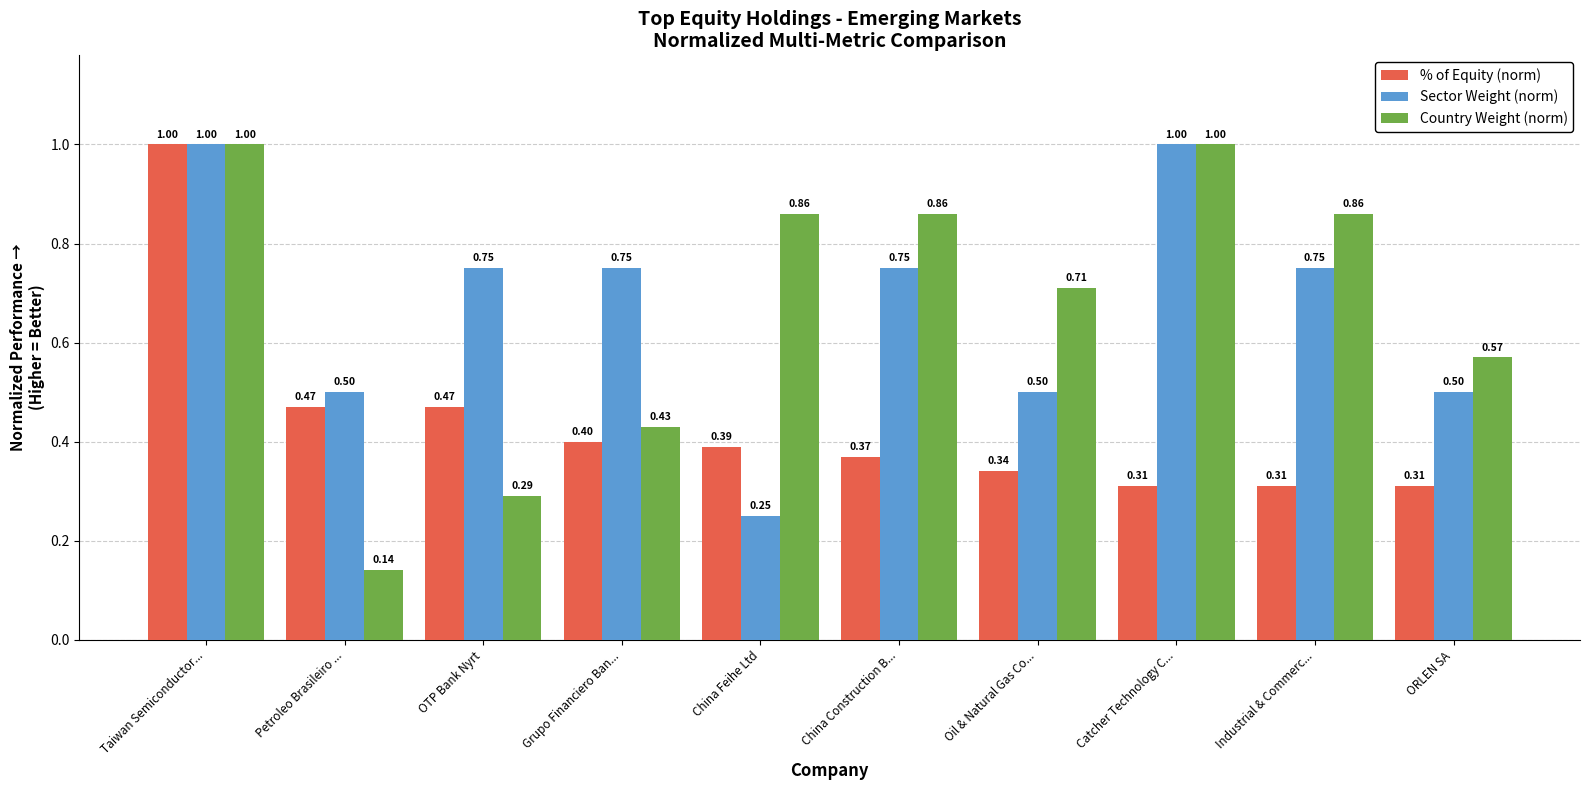

At which label is Country Weight (norm) closest to 0?

Petroleo Brasileiro ...